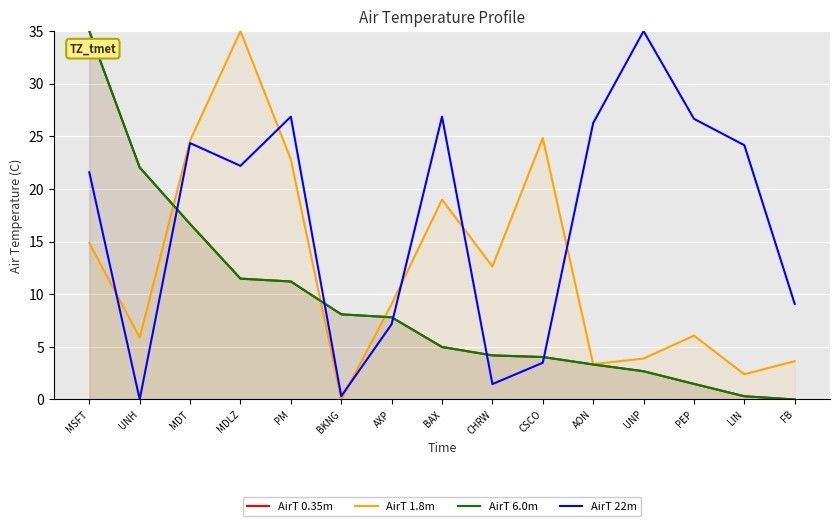

Is it true that AirT 0.35m equals 7.5 at PM?

False